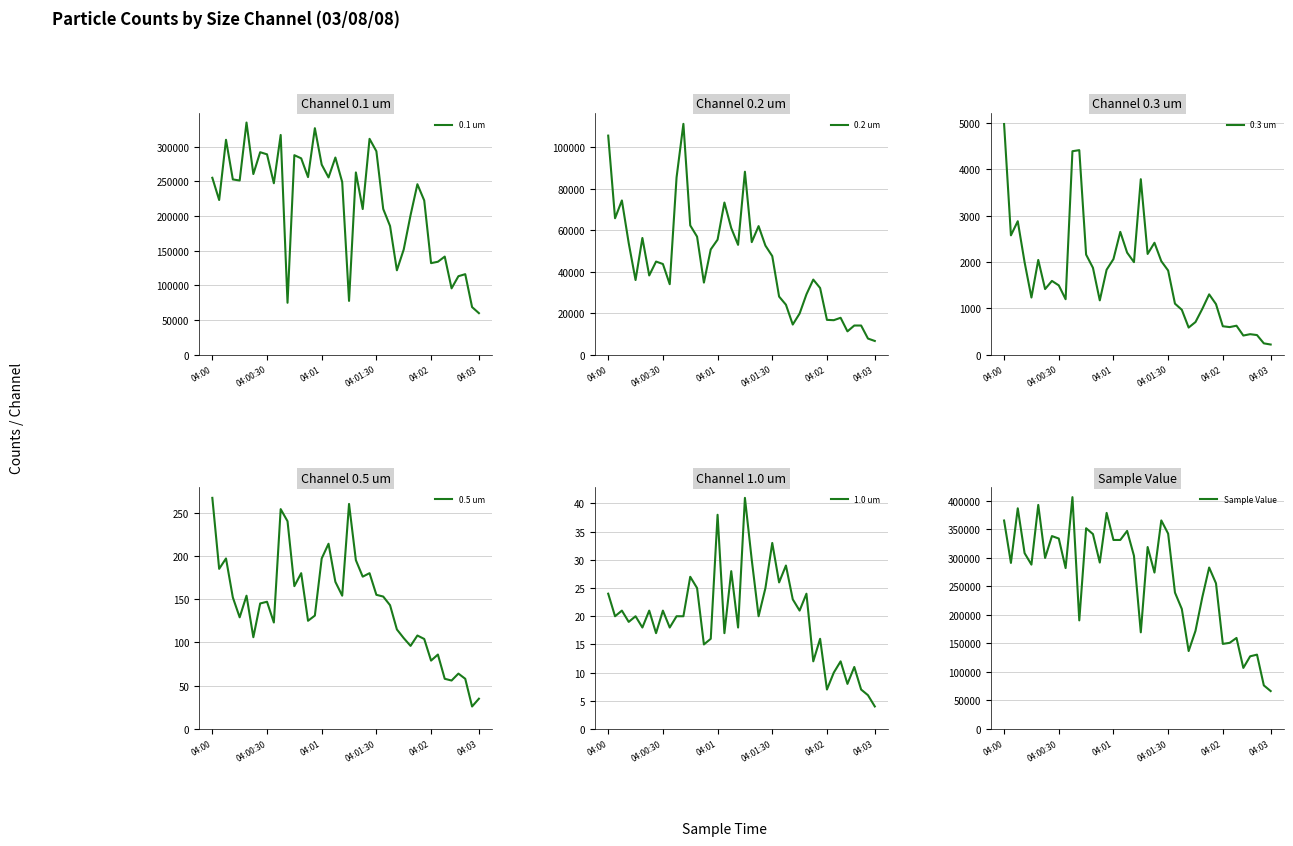

Does the chart display data point markers on the line(s)?

No